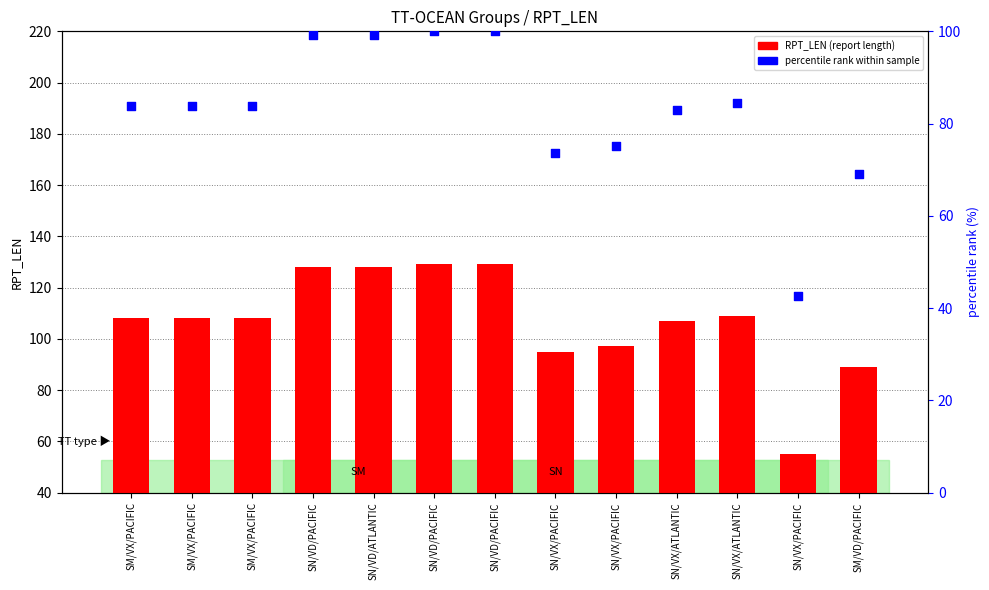

Which series contains the highest Y value?

RPT_LEN (report length)